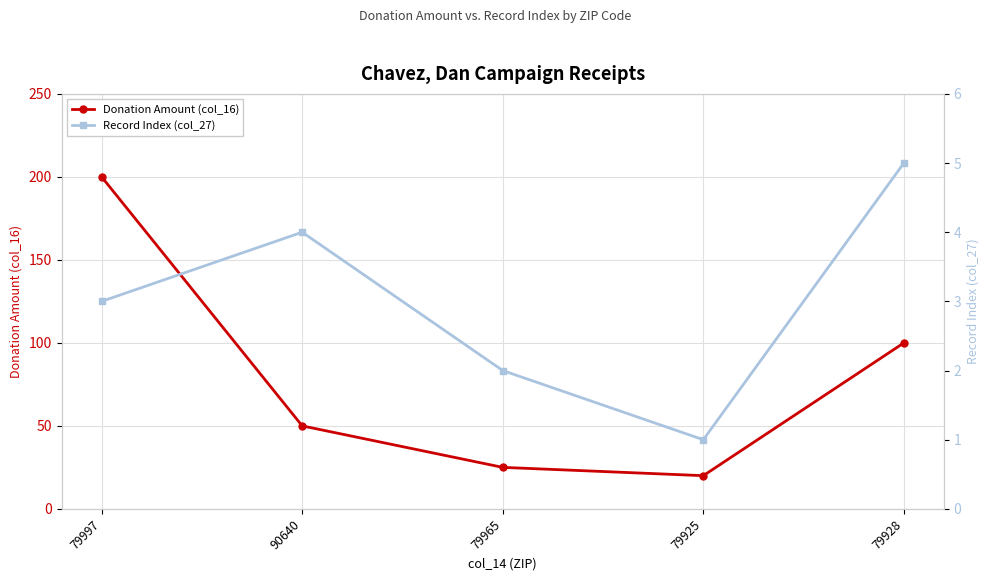

The Donation Amount (col_16) series shows 84 at 90640. True or false?

False